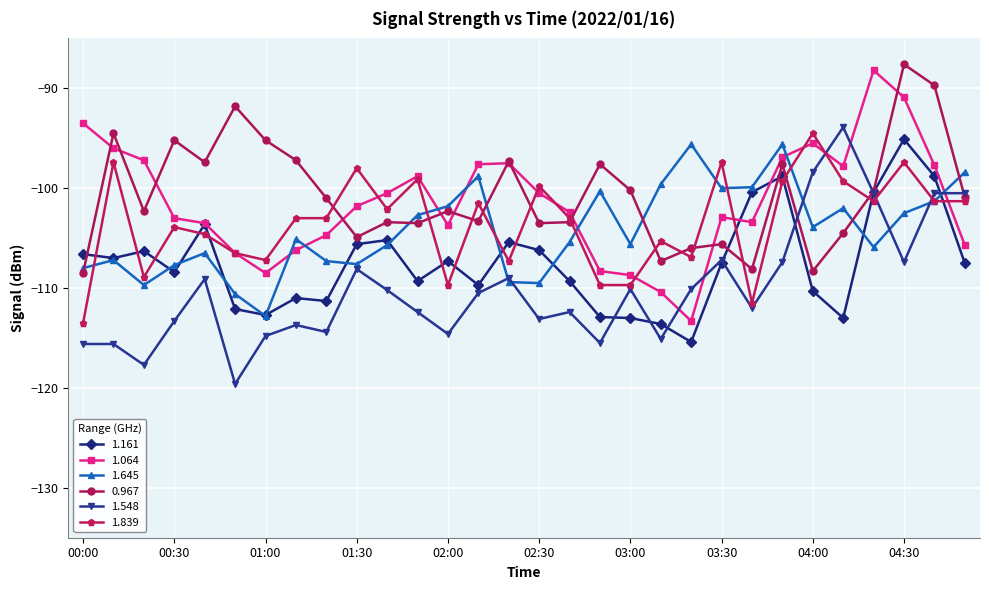

True or false: 0.967 has more than 0 interior local peaks.

True